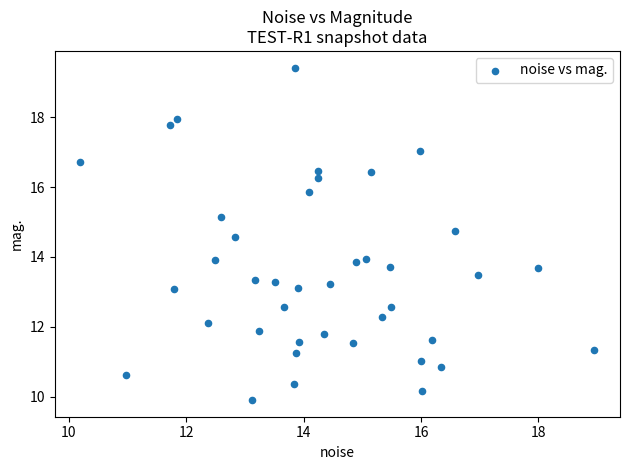

What is the range of Y values (max minus min)?

9.5